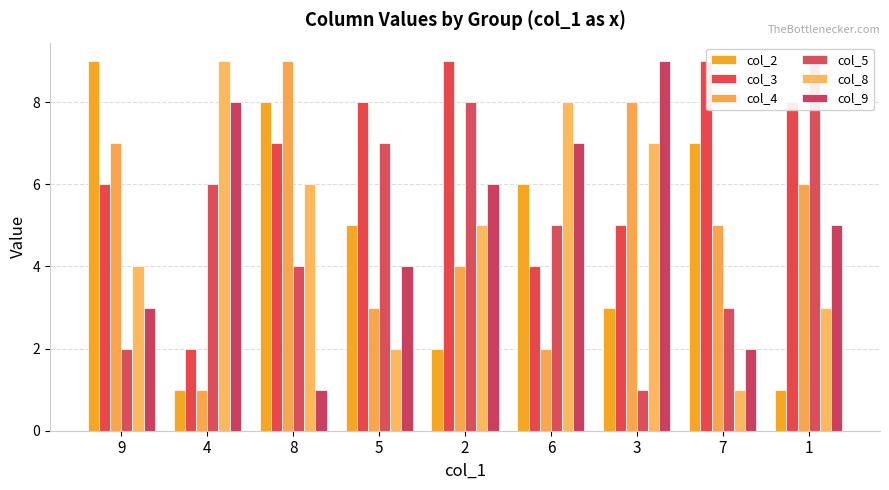

At which category is the sum across all series the highest?

8